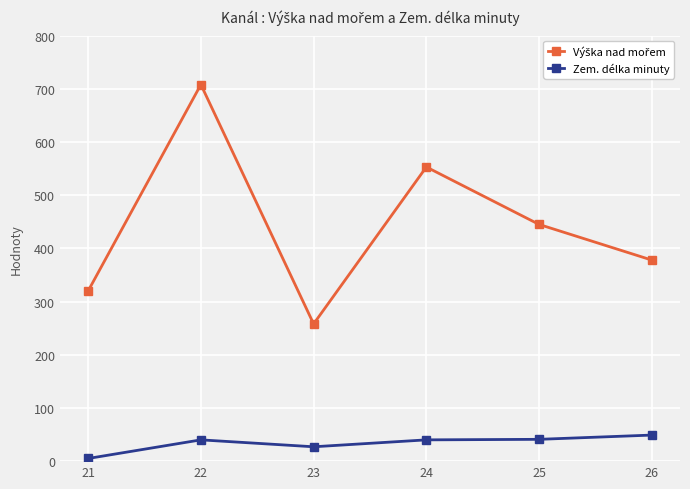

At which category is the sum across all series the highest?

22